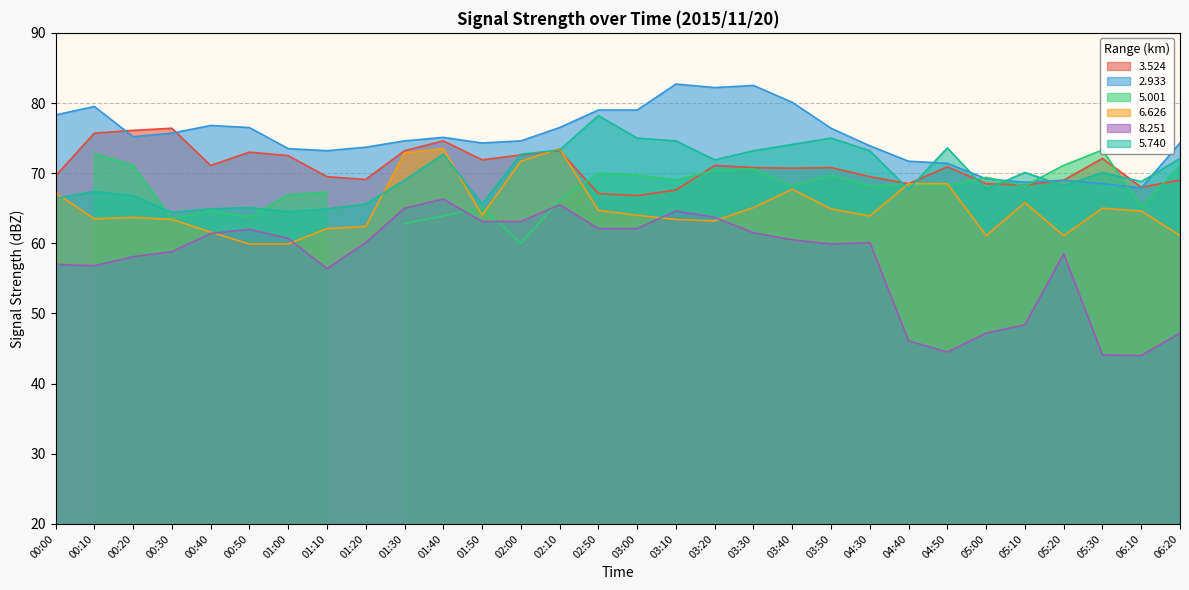

At which category does the chart reach its peak across all series?

03:10